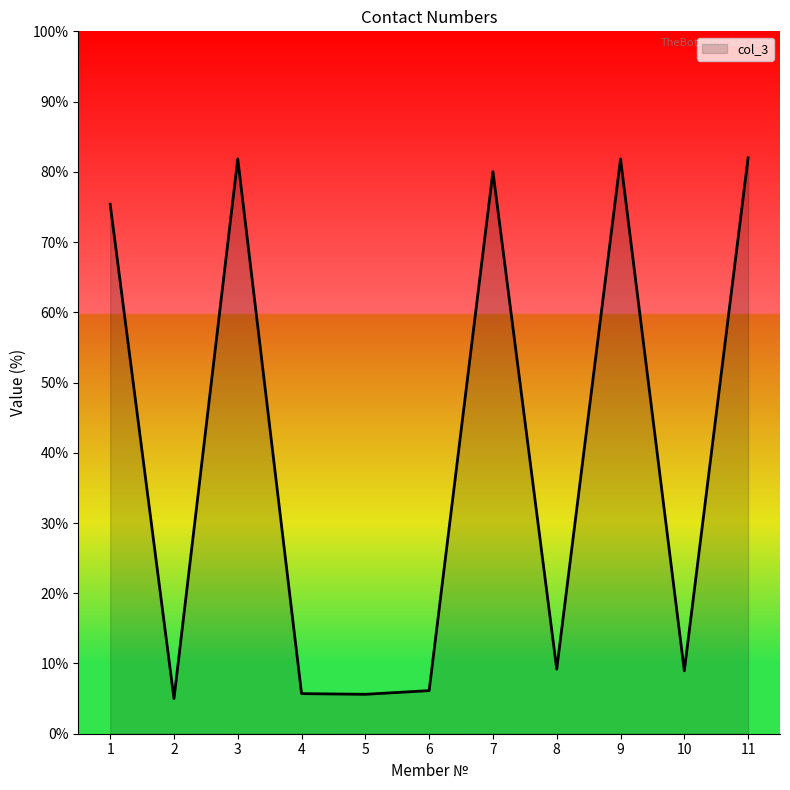

True or false: the data shows 80.0 at 7.

True